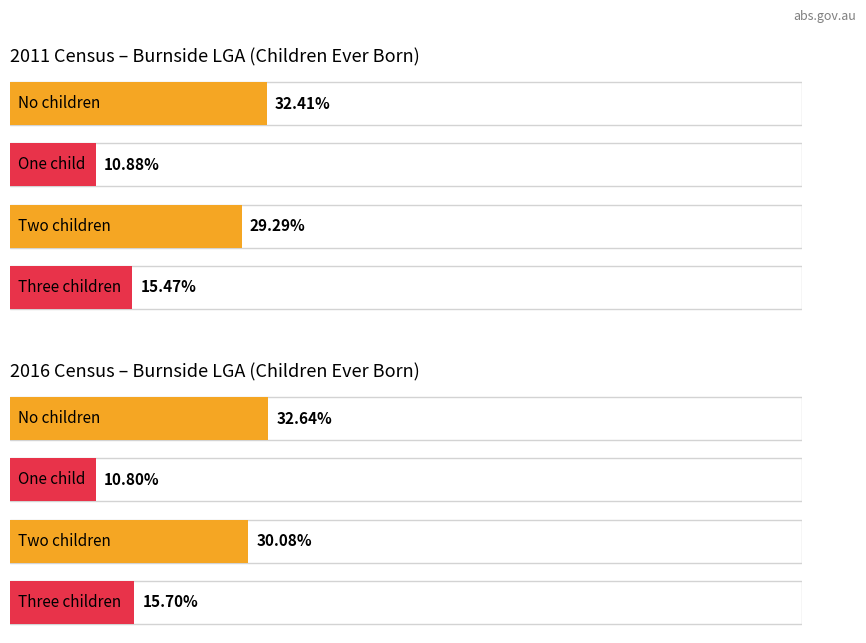

The value of Five+ children at 5 is 44. True or false?

False